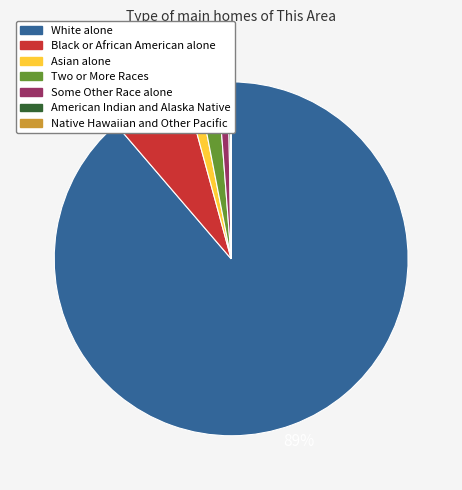

The Asian alone slice represents 9% of the pie. True or false?

False